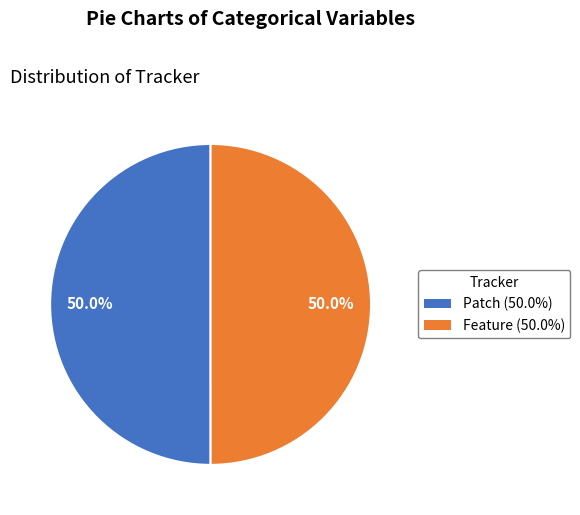

What is the ratio of the value at Feature to the value at Patch?

1.0